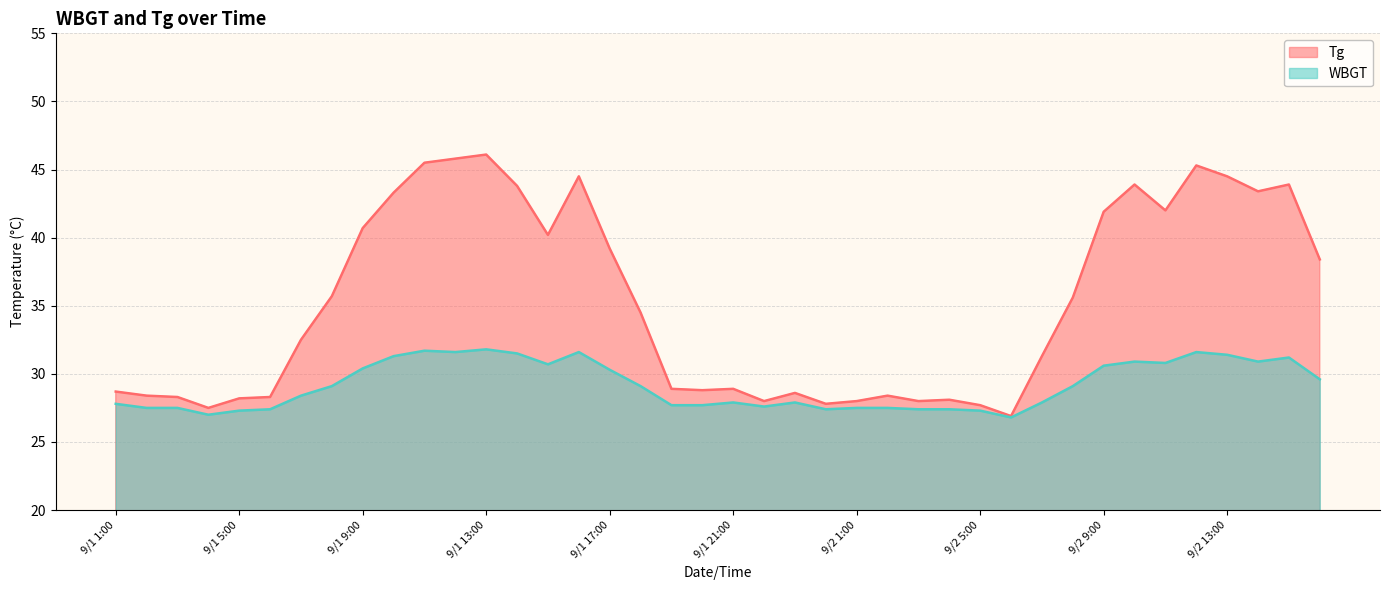

At how many categories does at least one series exceed 38?

17